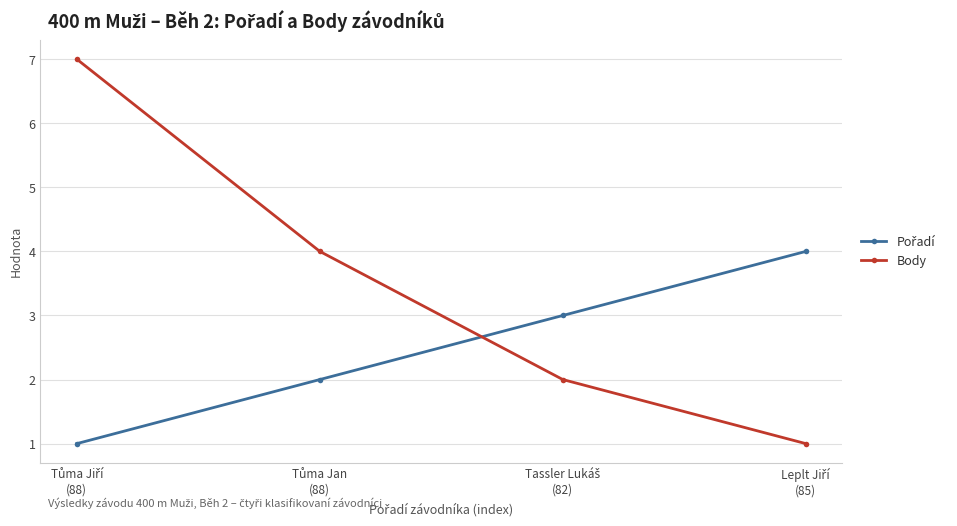

How many categories are shown in the chart?

4